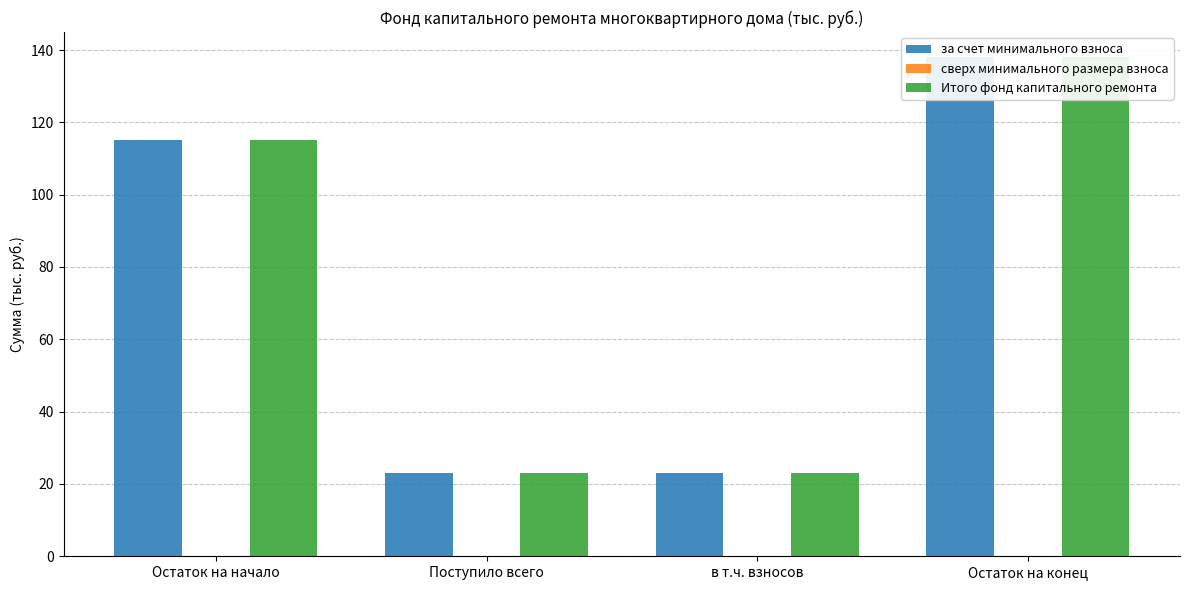

How many data points does each series have?

4